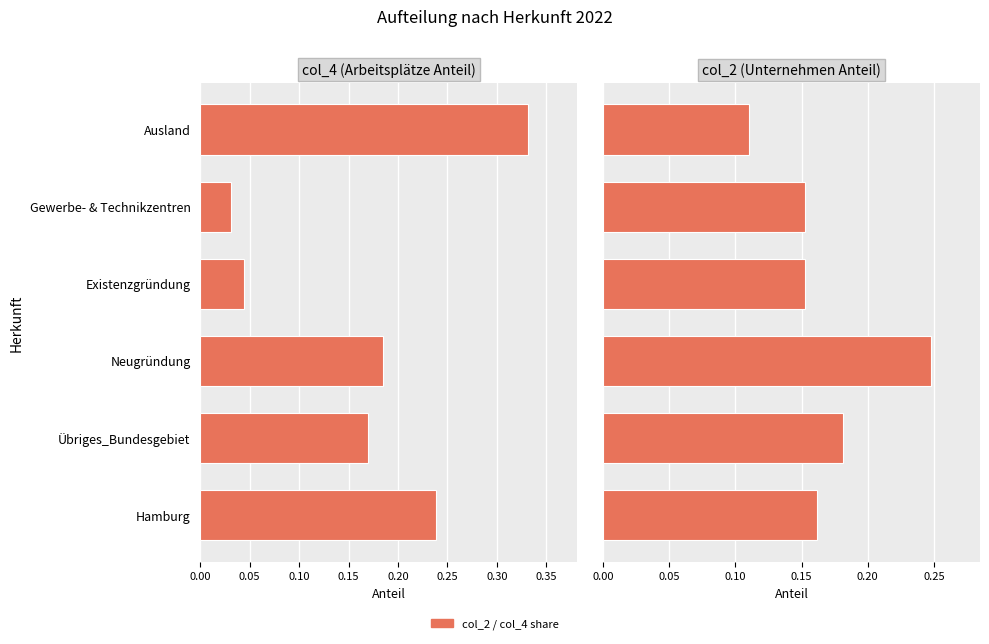

How many col_4 (Arbeitsplätze Anteil) values are between 0 and 1?

6